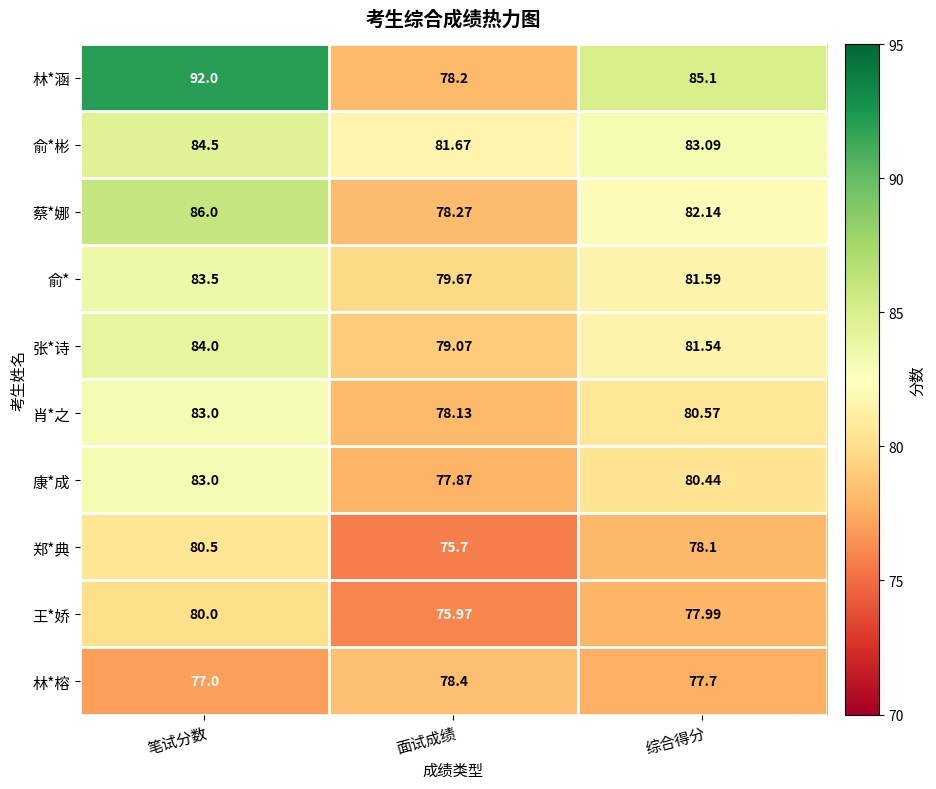

Rank the series at 面试成绩 from lowest to highest value.

郑*典, 王*娇, 康*成, 肖*之, 林*涵, 蔡*娜, 林*榕, 张*诗, 俞*, 俞*彬